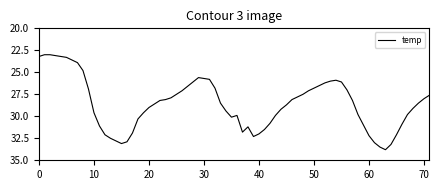

What is the greatest value displayed?

33.8